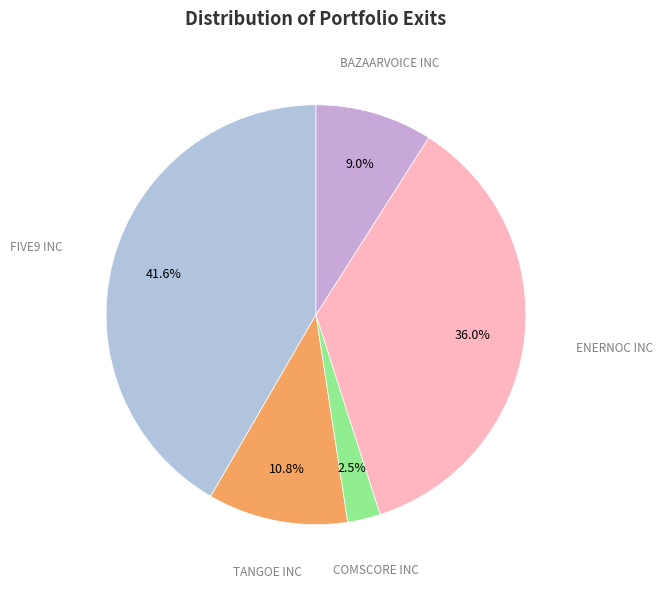

How many segments does this pie chart have?

5